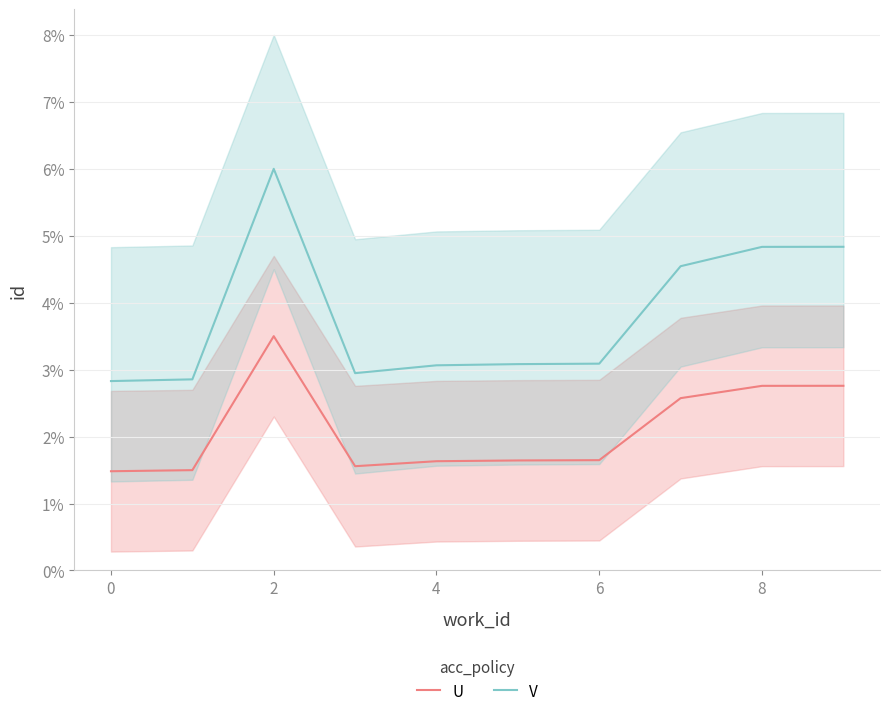

True or false: V and U intersect in this chart.

False